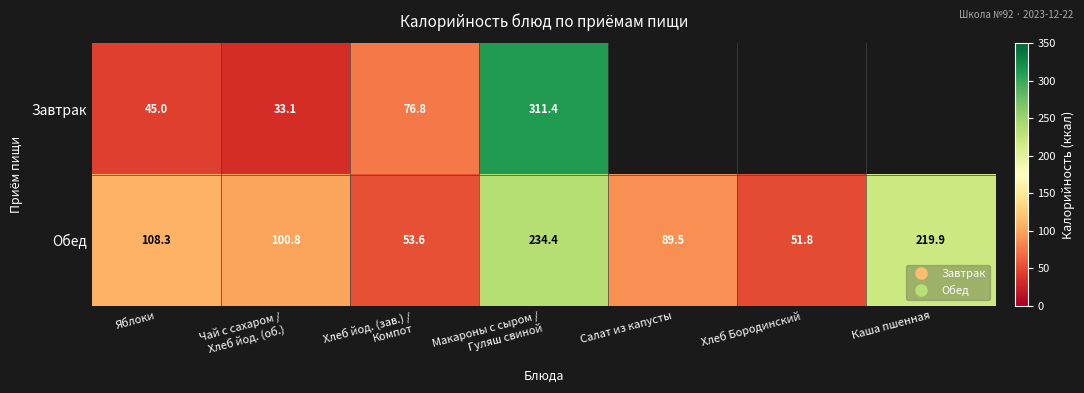

At which category does the chart reach its minimum across all series?

Салат из капусты